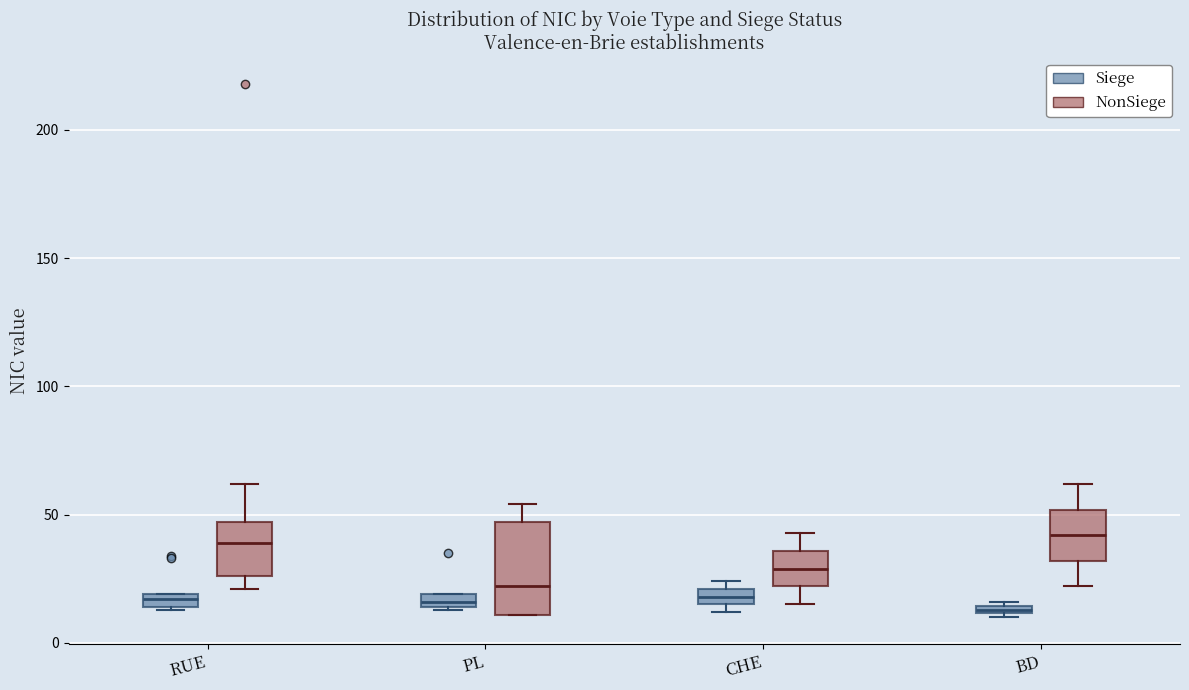

Which box is the tallest, from its lower edge to its upper edge?

PL (NonSiege)